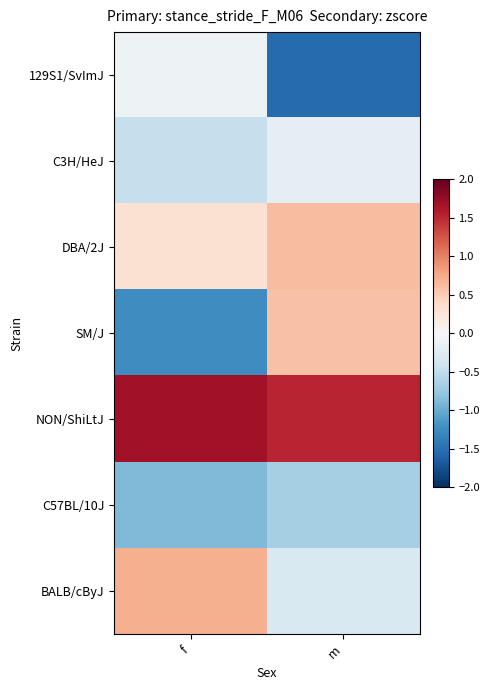

Which has a higher value, f or m?

f